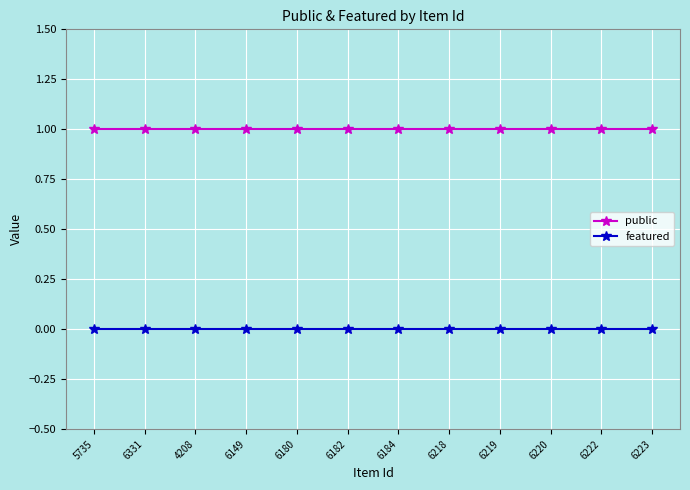

Is the value of public at 4208 greater than the value of featured at 6184?

Yes